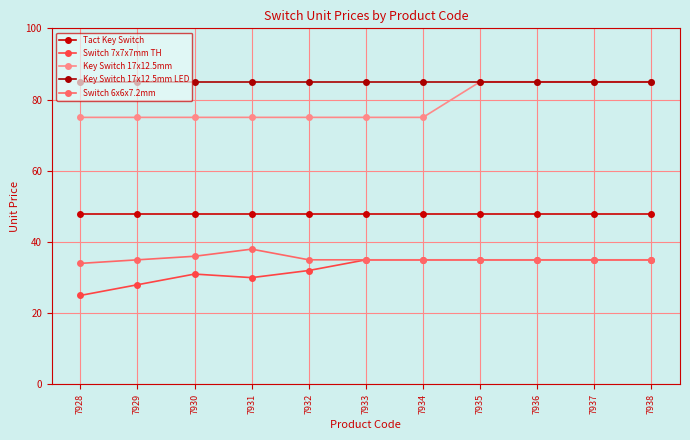

What is the average value of the Key Switch 17x12.5mm LED series?

85